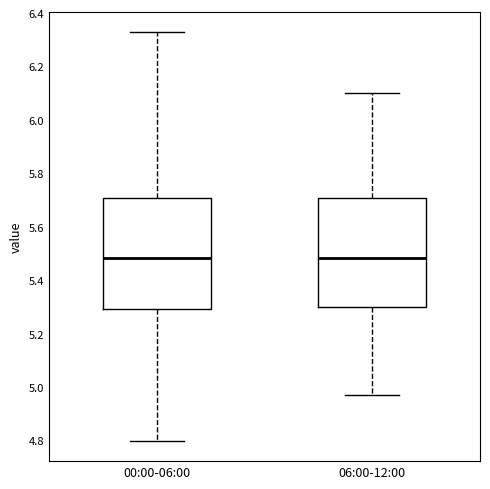

Reading left to right, transcribe this box plot: for each box, give where its median line is, the range the box spans, and where its two whiskers end, as read against the y-axis. The values are not printed on the chart, so give them approximately, as read against the axis.

00:00-06:00: median 5.48, box 5.30 to 5.70, whiskers 4.80 to 6.34
06:00-12:00: median 5.48, box 5.30 to 5.70, whiskers 4.98 to 6.10